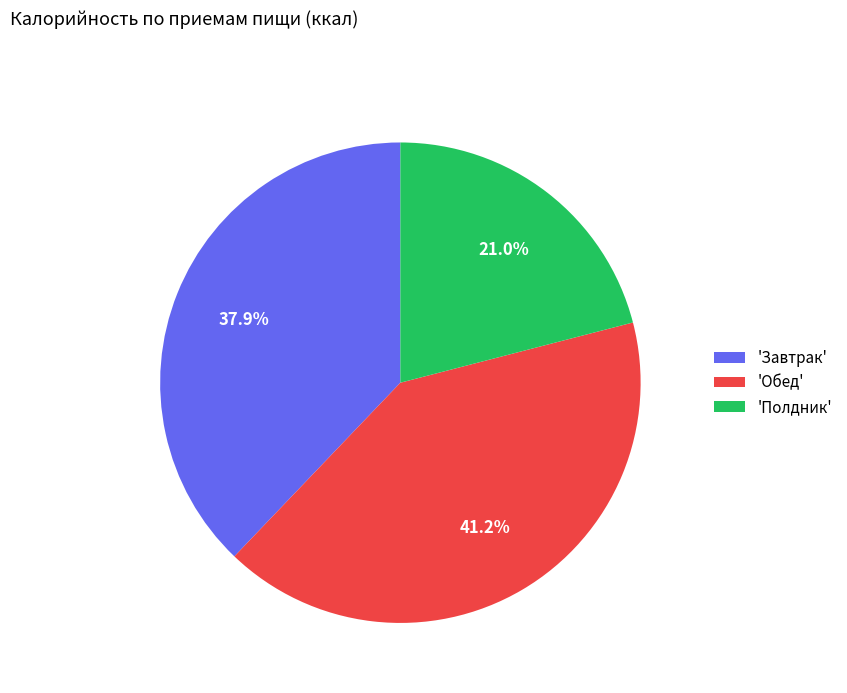

Combined, do 'Полдник' and 'Завтрак' account for over 50%?

Yes